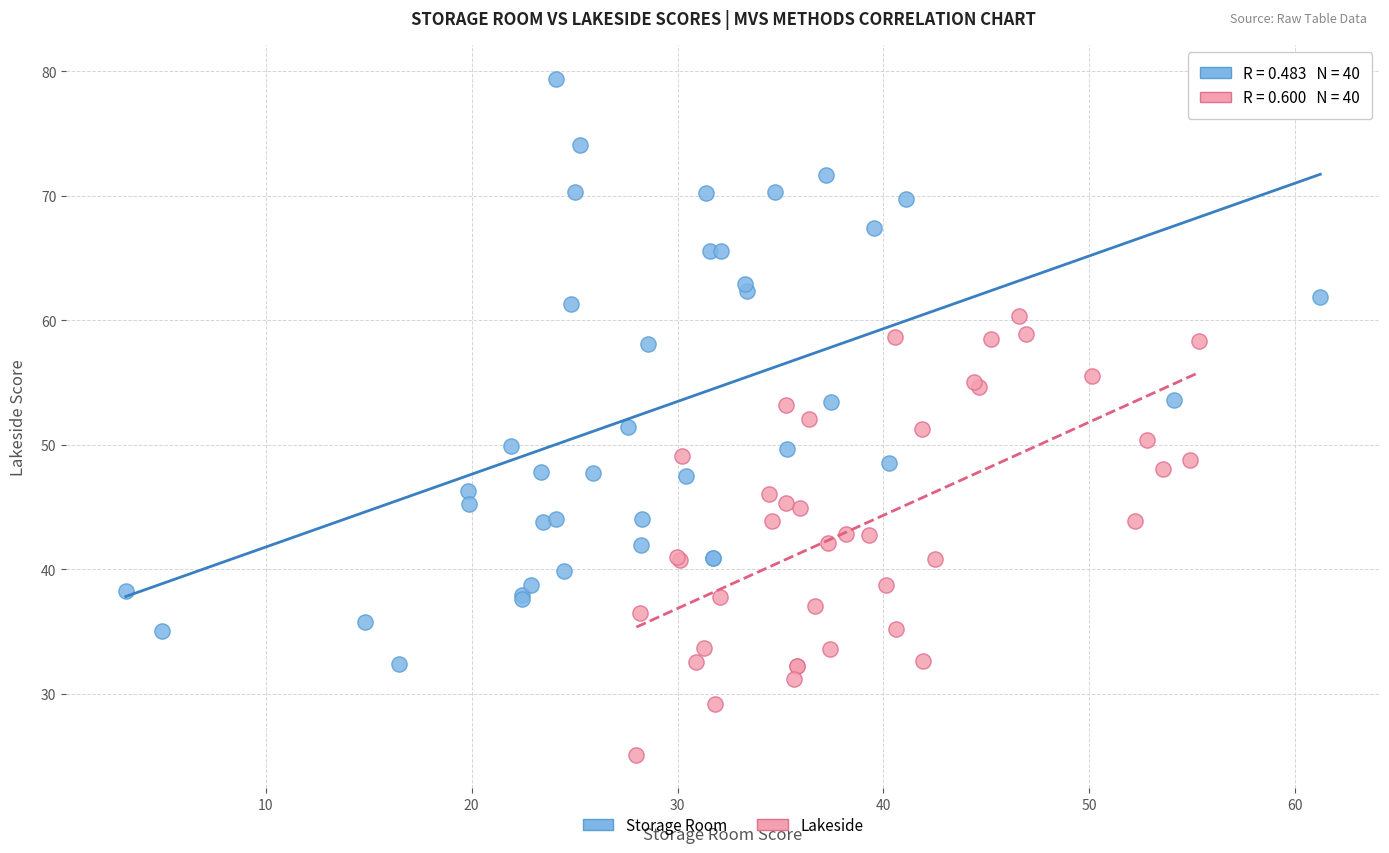

Which series has the largest Y range (max minus min)?

Storage Room